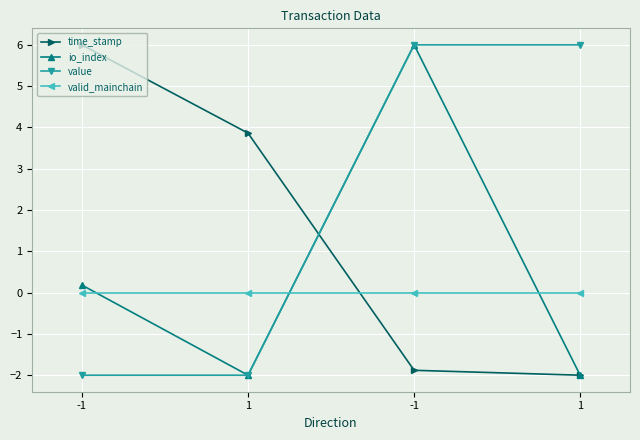

How many lines are shown in the chart?

4